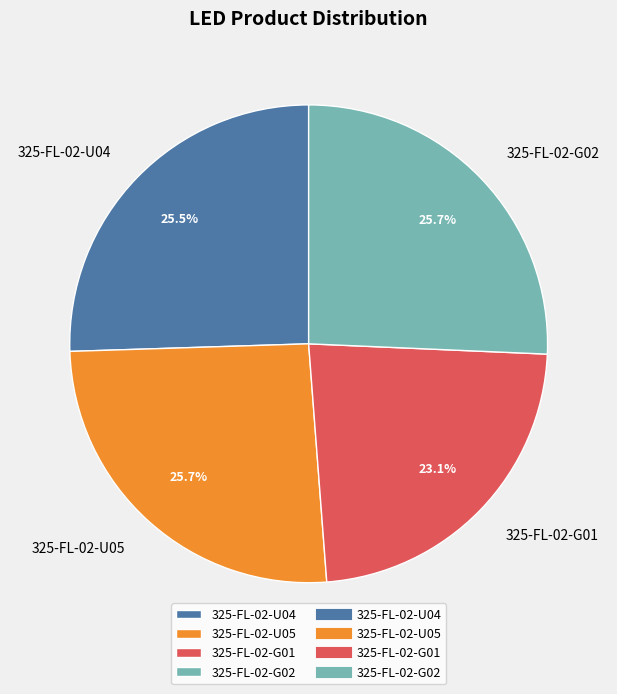

Is there a majority slice in this chart?

No